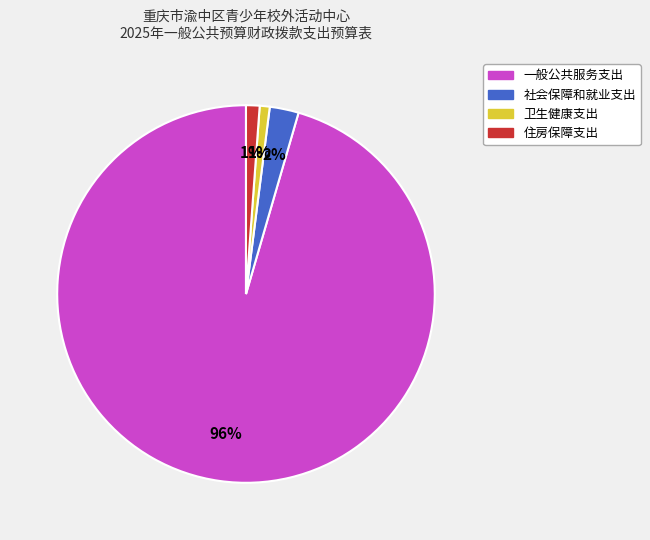

What percentage is the 住房保障支出 slice, to the nearest percent?

1%